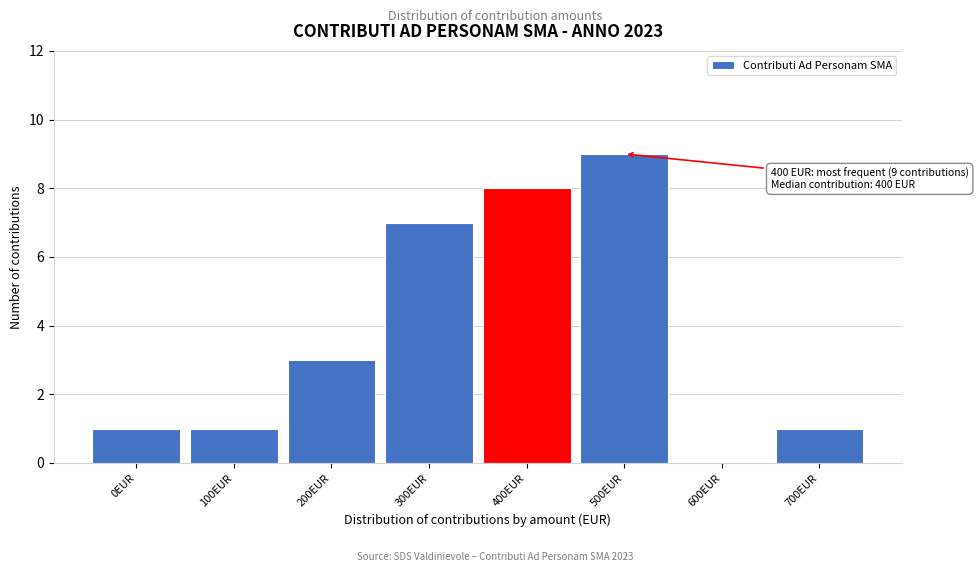

Reading left to right, list all the values displayed in this chart.

0EUR=1	100EUR=1	200EUR=3	300EUR=7	400EUR=8	500EUR=9	600EUR=0	700EUR=1